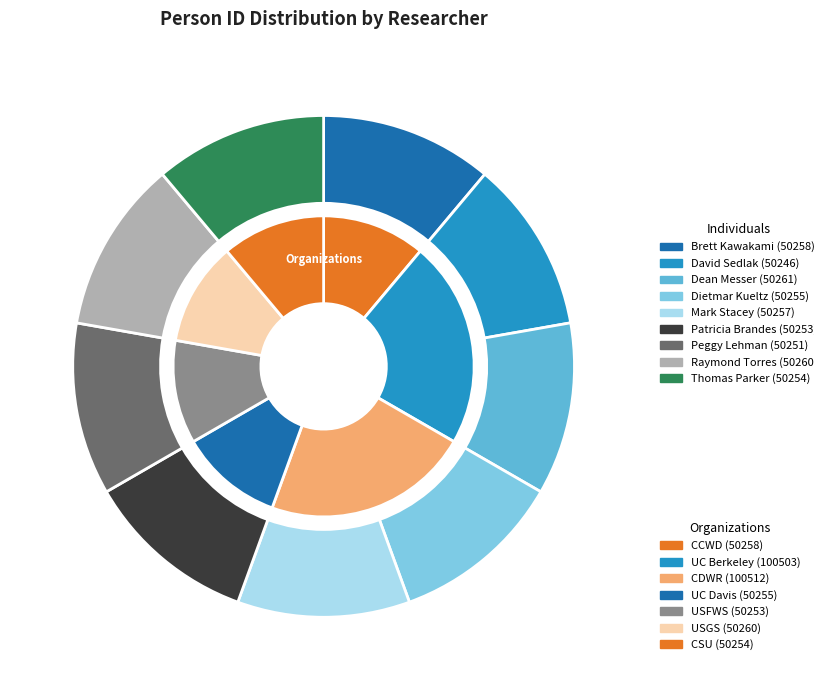

The Mark Stacey slice represents 1% of the pie. True or false?

False